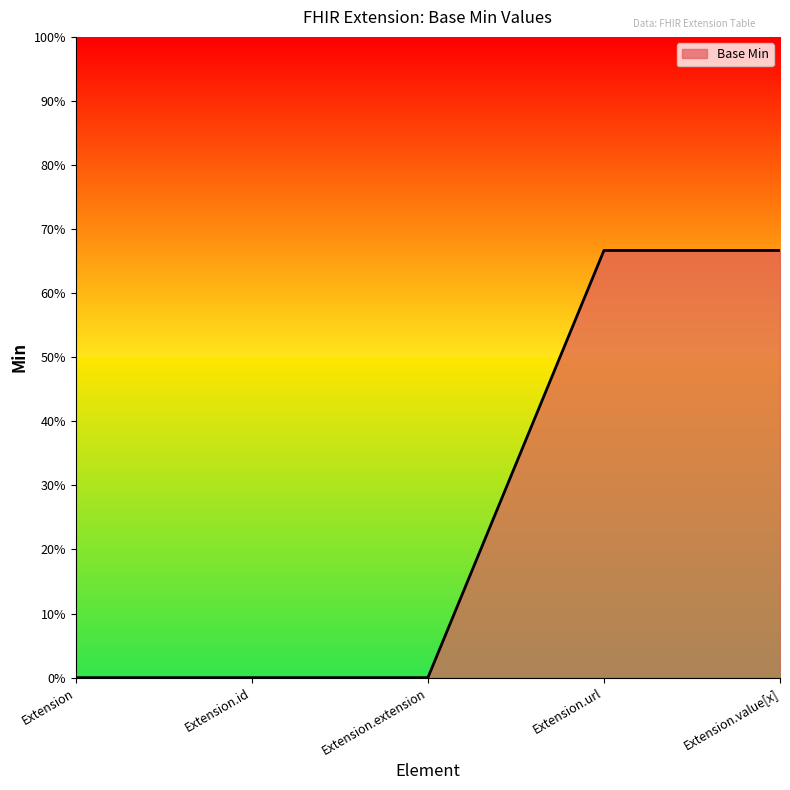

Does the chart have visible grid lines?

No